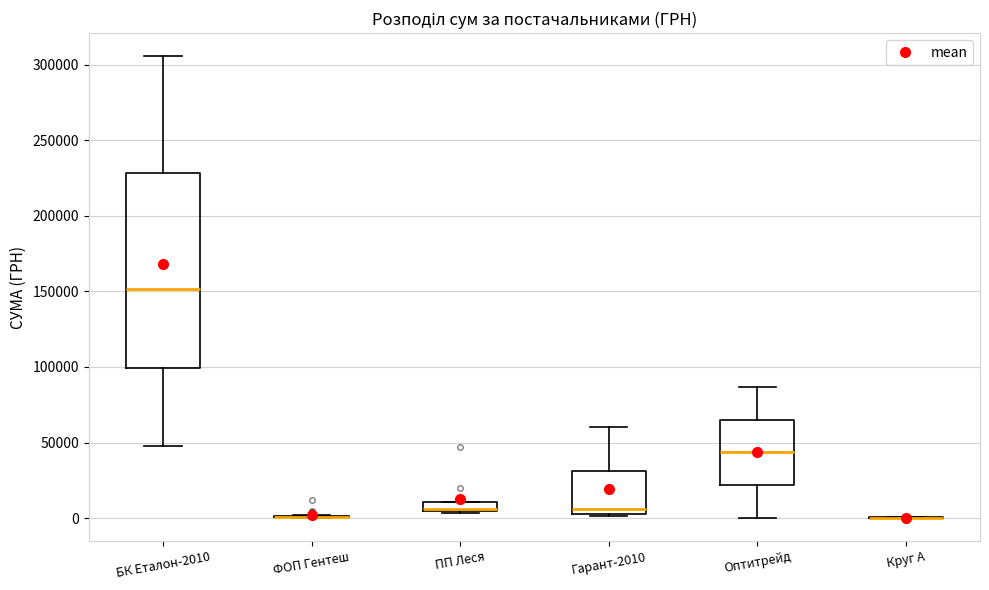

Comparing the boxes themselves (not the whiskers), which one is the tallest?

БК Еталон-2010